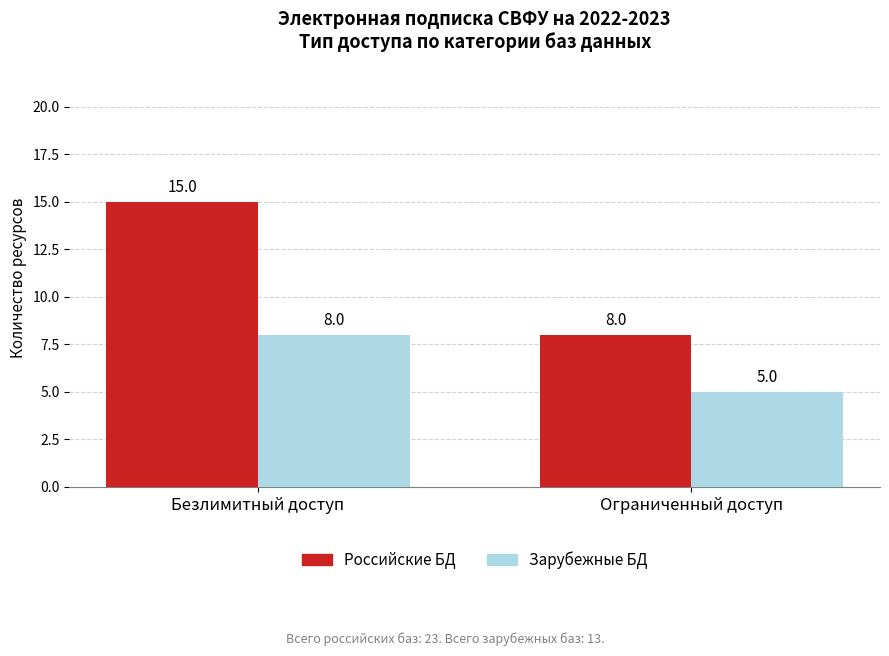

Reading left to right, transcribe all the data shown in this chart.

Российские БД: 15	8
Зарубежные БД: 8	5